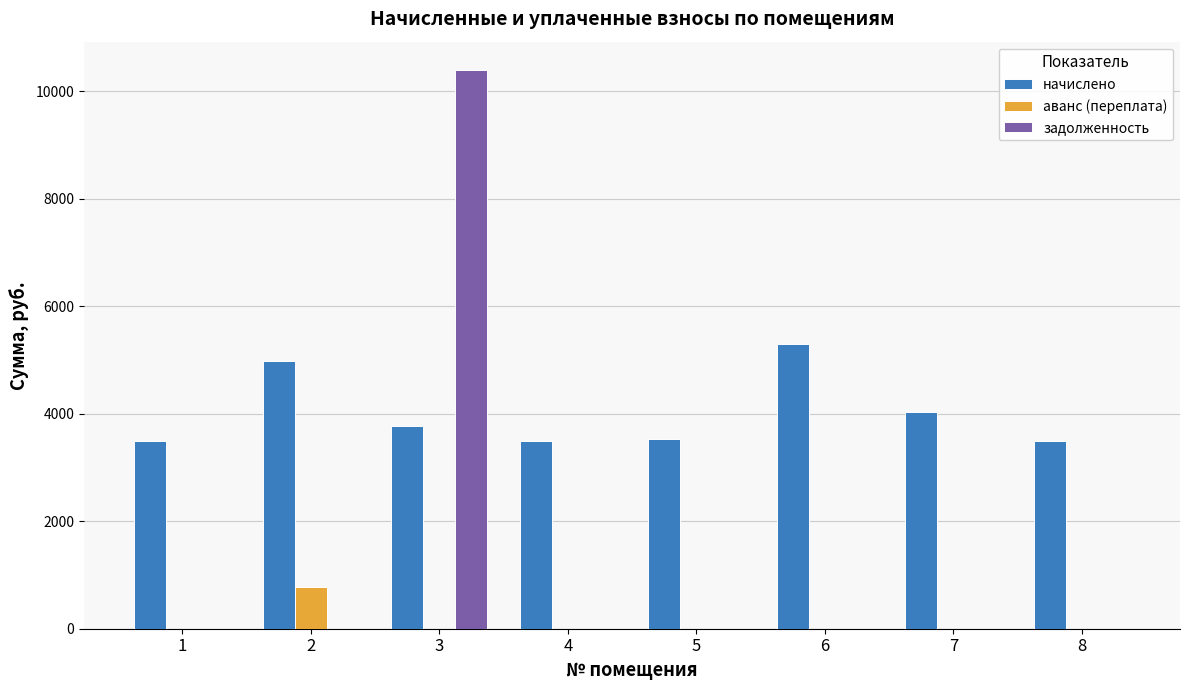

What is the average value of the аванс (переплата) series?

96.3